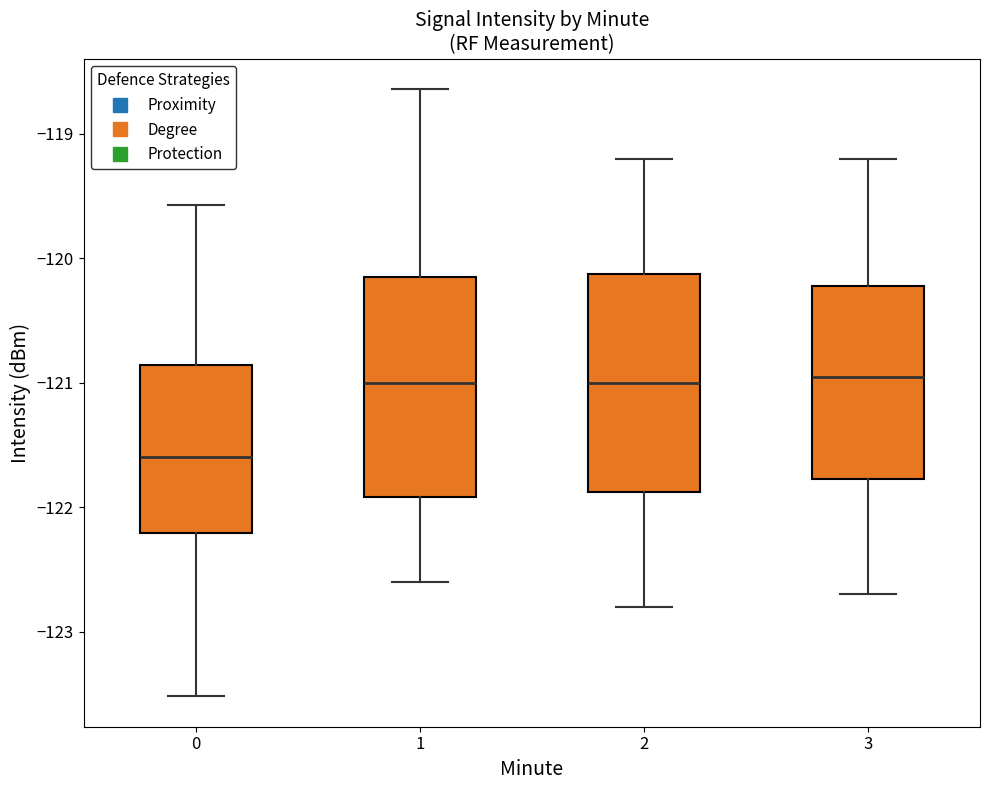

Which box has the lowest median line?

0